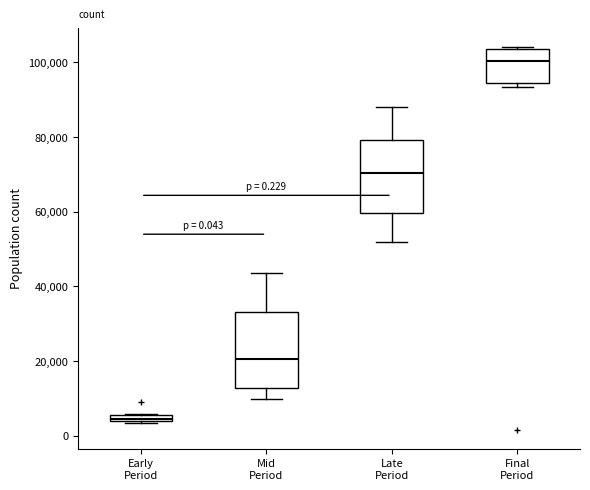

Which box has the highest median line?

Final Period